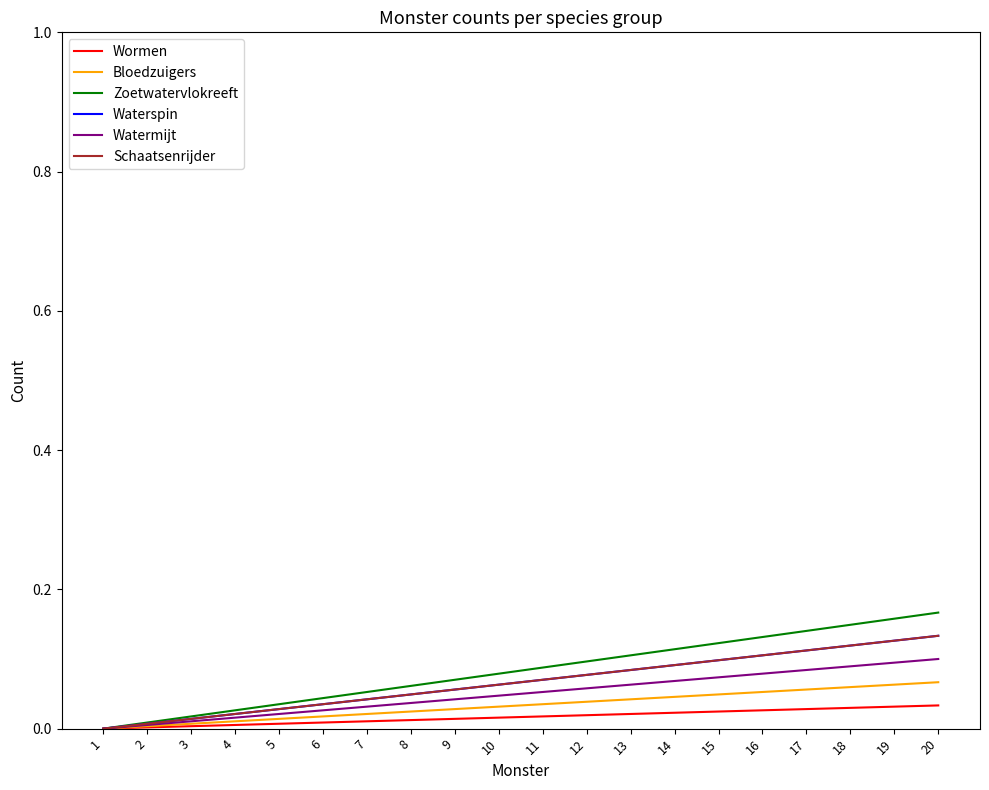

Does the chart have visible grid lines?

No